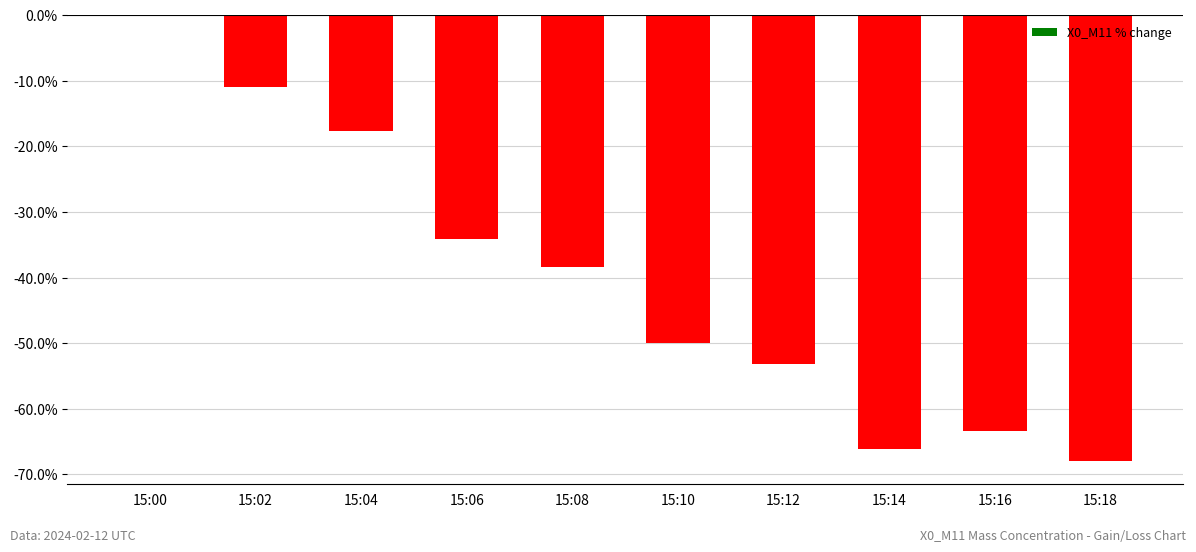

Reading left to right, extract all data points from this chart.

0.0	-10.9	-17.7	-34.2	-38.4	-49.9	-53.2	-66.1	-63.3	-68.0